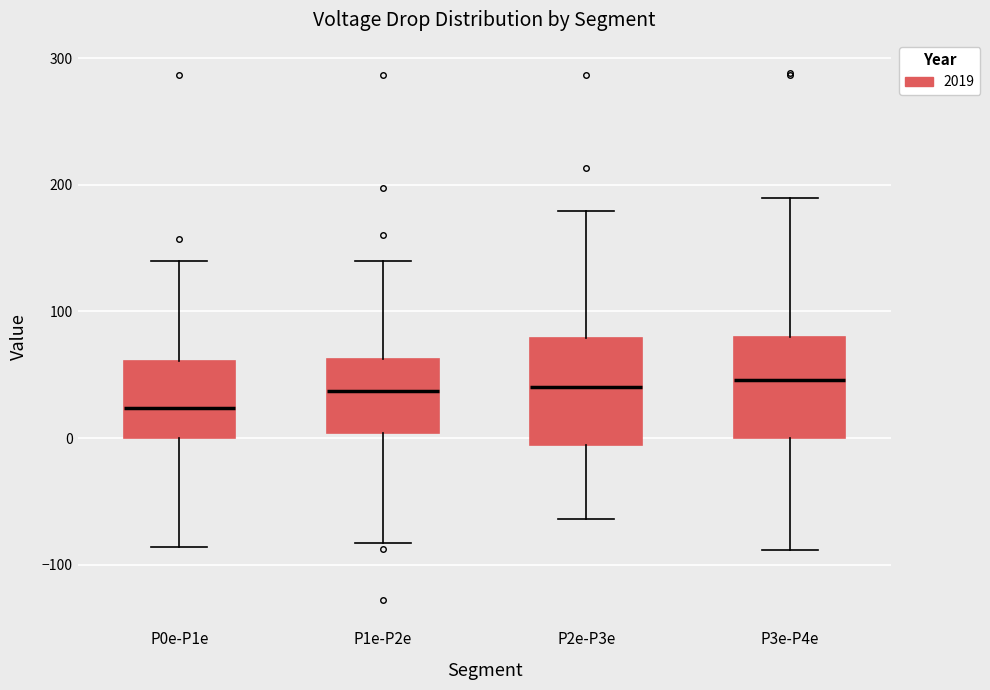

Which box's median line is the lowest?

P0e-P1e